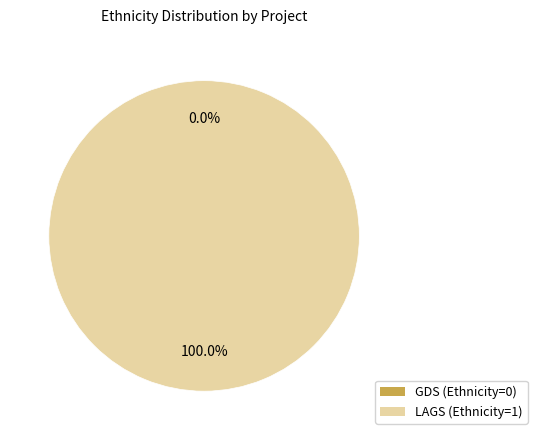

The LAGS (Ethnicity=1) slice represents 99% of the pie. True or false?

False